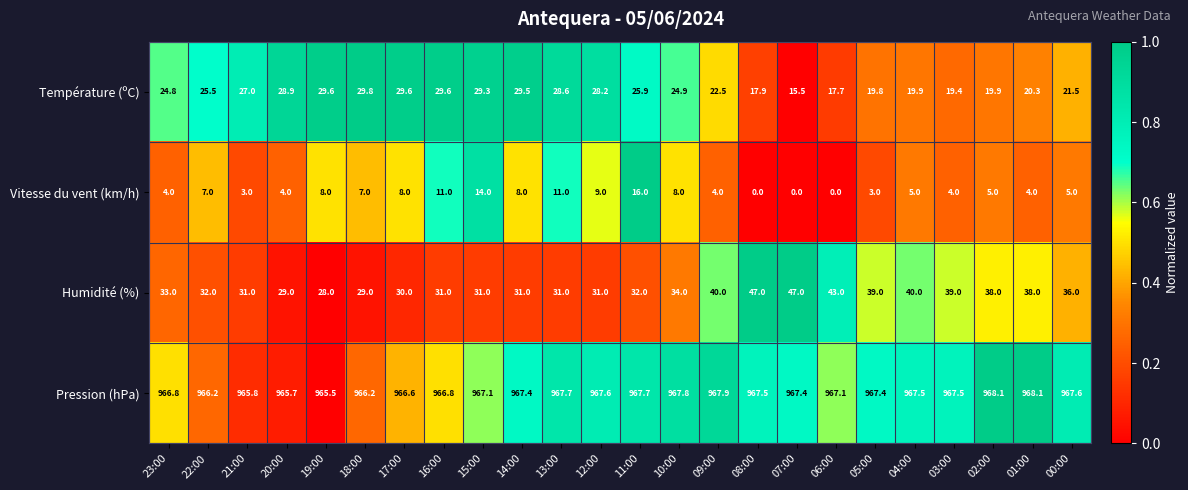

At which category is the sum across all series the highest?

11:00